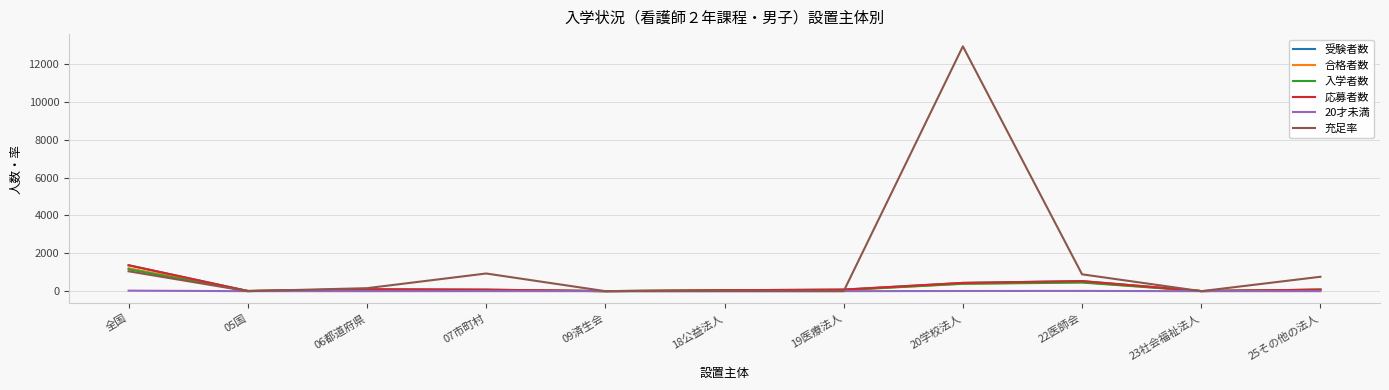

What is the greatest value displayed?

12933.3